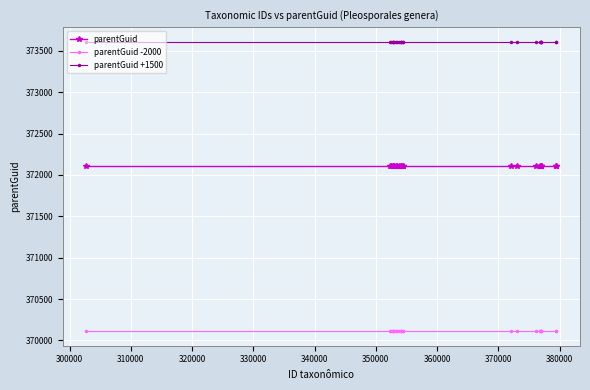

Is this an area chart (filled region under the line)?

No